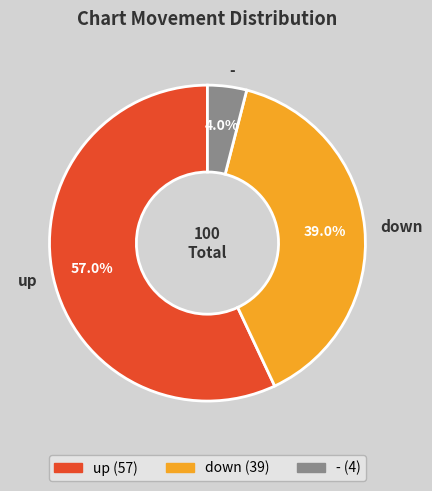

Combined, do down and up account for over 50%?

Yes